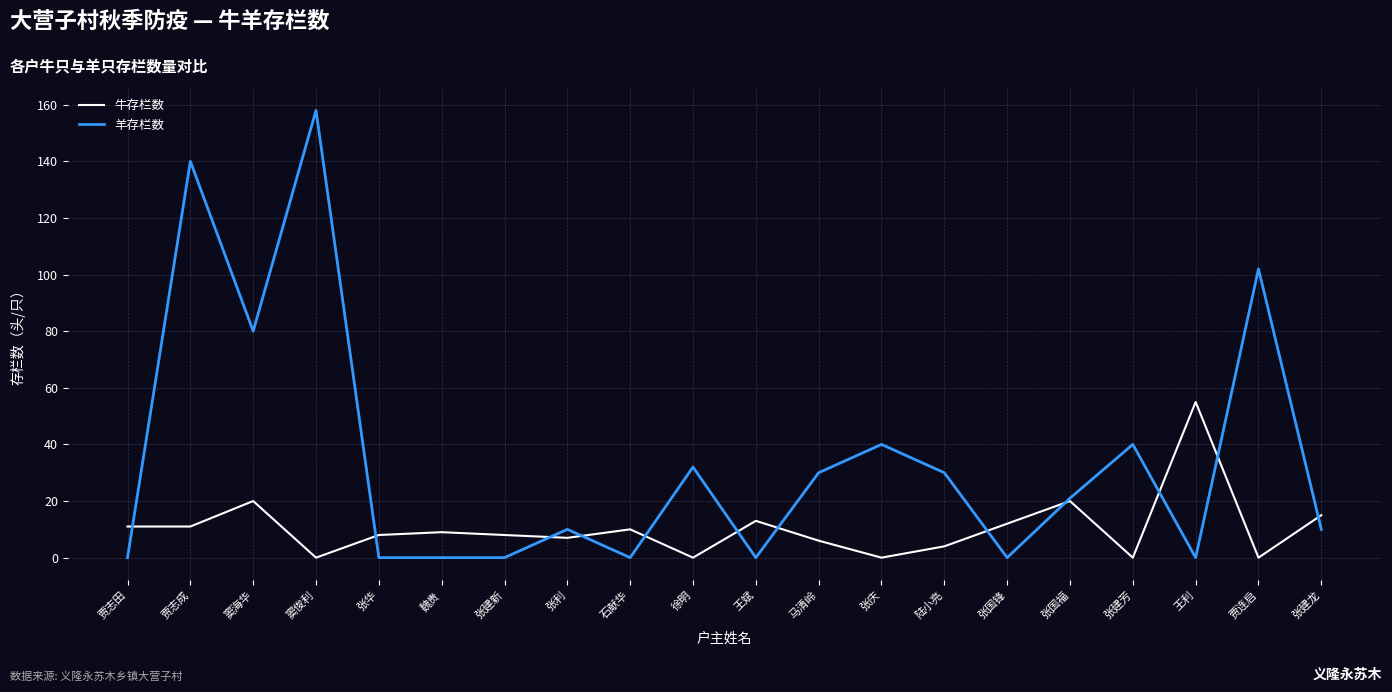

The 羊存栏数 series shows 73 at 石献华. True or false?

False